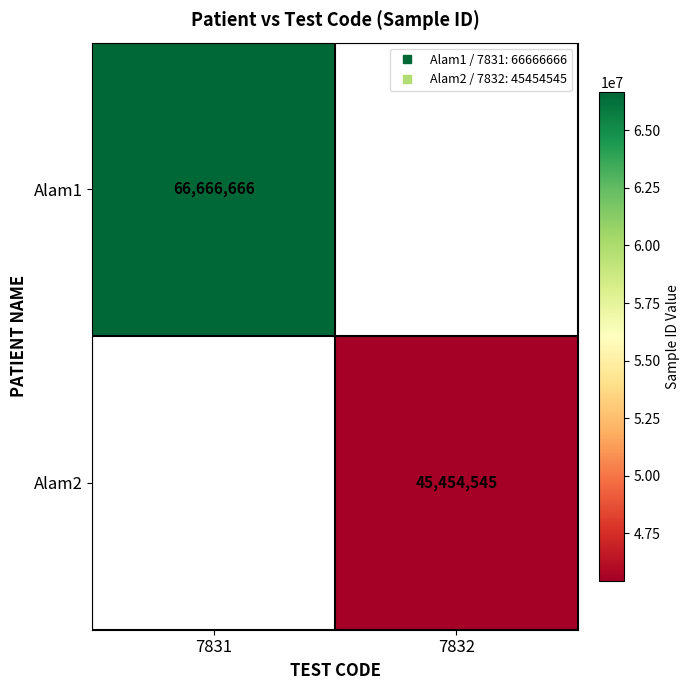

Which category has the highest value in the Alam2 series?

7831